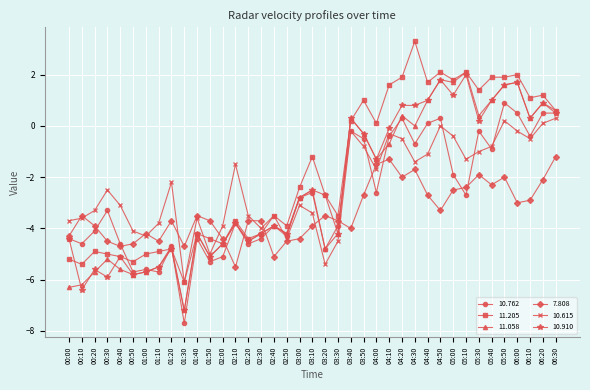

How many intersections are there between 10.615 and 11.058?

3